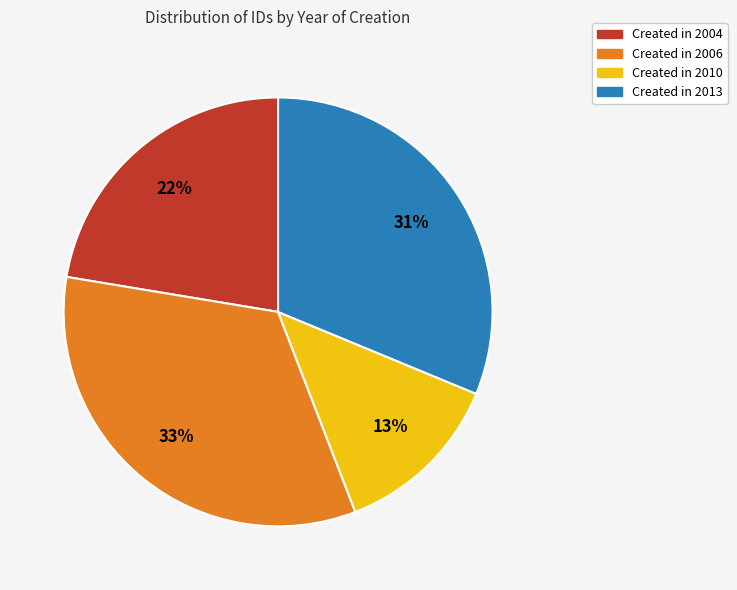

Is there any slice that represents more than half of the pie?

No